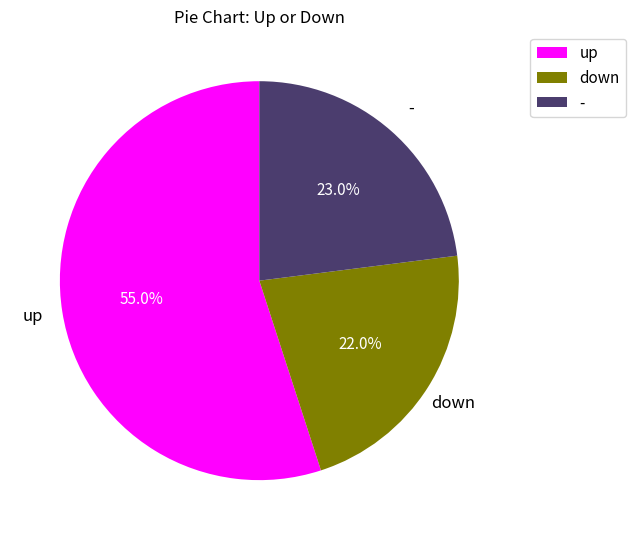

Is the sum of down and up greater than half?

Yes